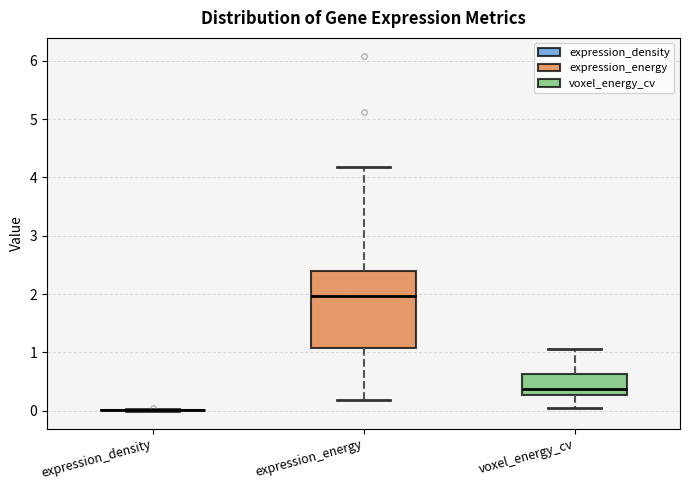

Which box is the tallest, from its lower edge to its upper edge?

expression_energy